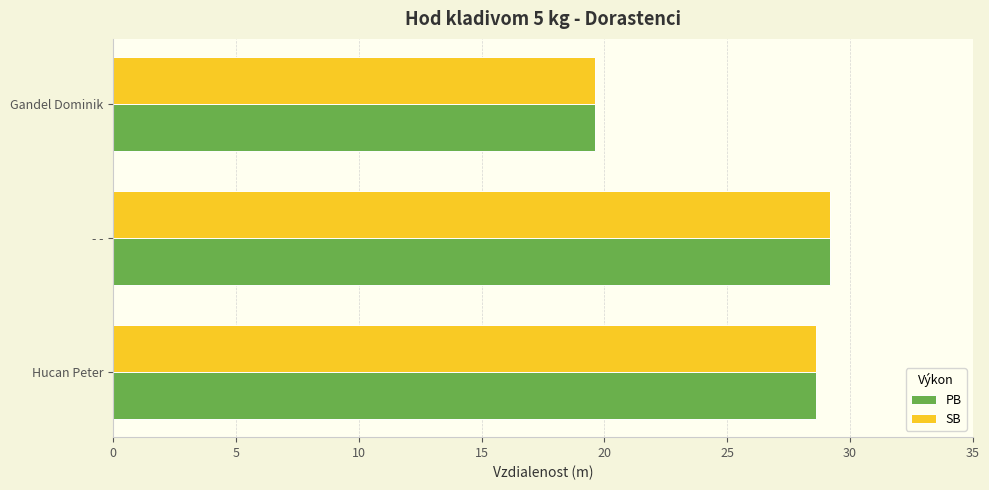

What are all the series names shown in the legend?

PB, SB